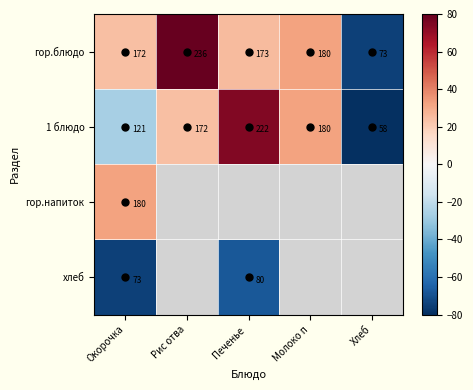

How many negative values does the 1 блюдо series have?

2